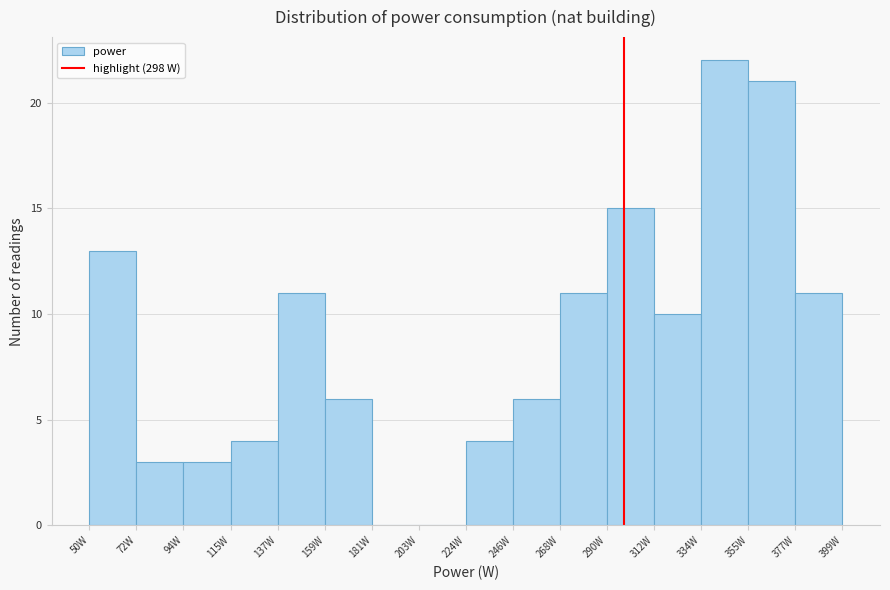

What is the height of the bar covering 245 to 270 on the x-axis? Neither the bar edges nor the heights are printed on the chart, so give them approximately, as read against the axes.

6